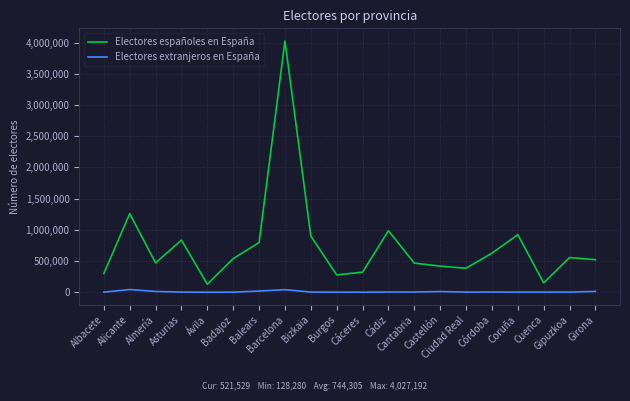

How many values in the Electores extranjeros en España series are below 2805?

10